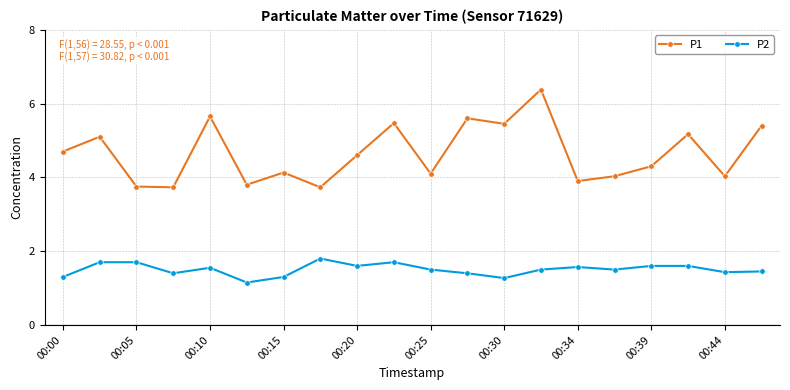

List the series in order of their overall mean, lowest first.

P2, P1